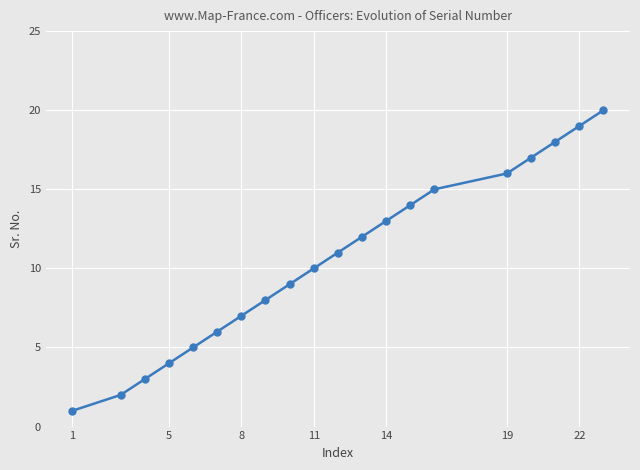

What is the difference between the second highest and second lowest values?

17